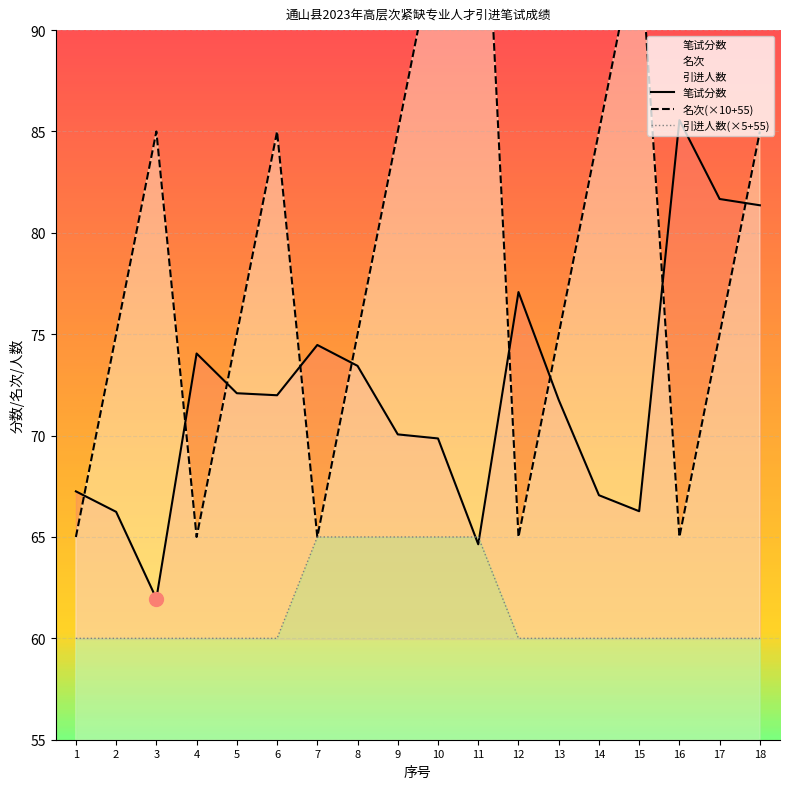

What is the maximum value shown in the chart?

105.0